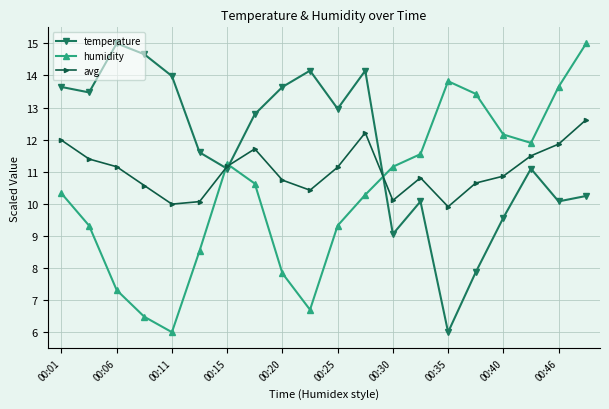

How many interior local valleys does the temperature series have?

6